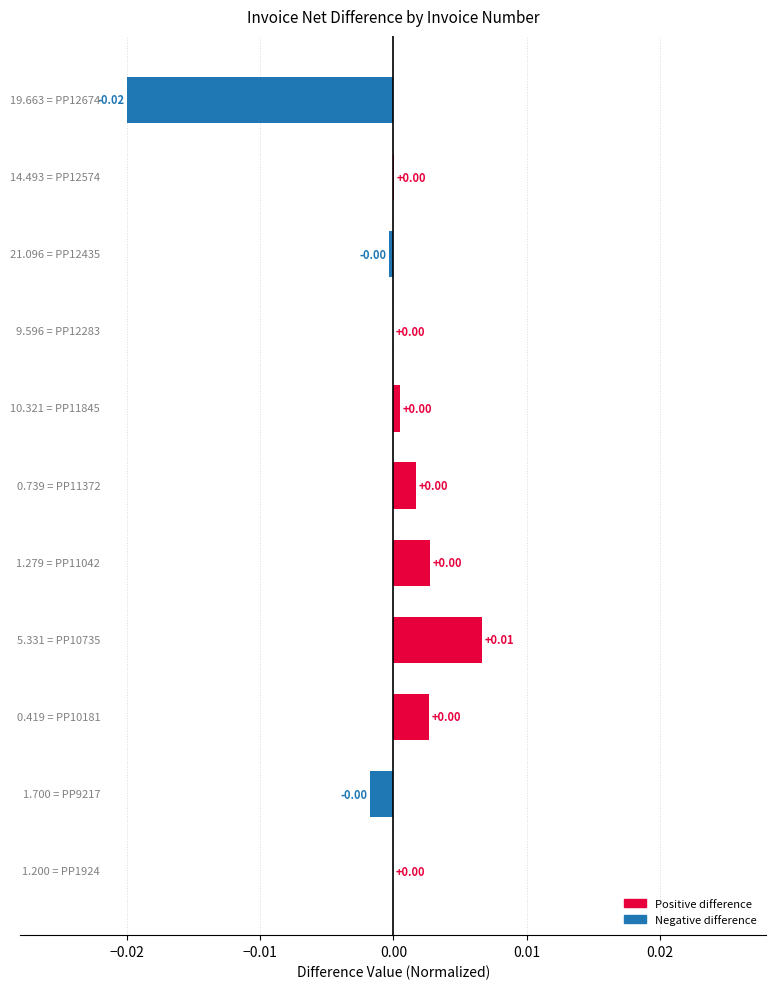

Count the number of categories in the chart.

11